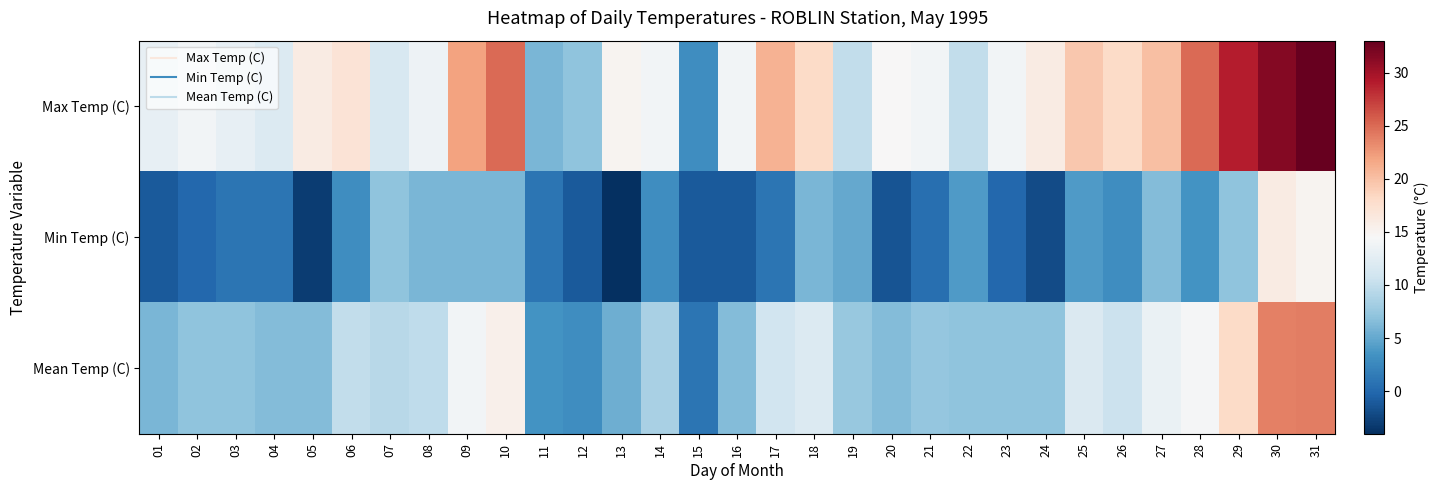

At which category does the chart reach its peak across all series?

31